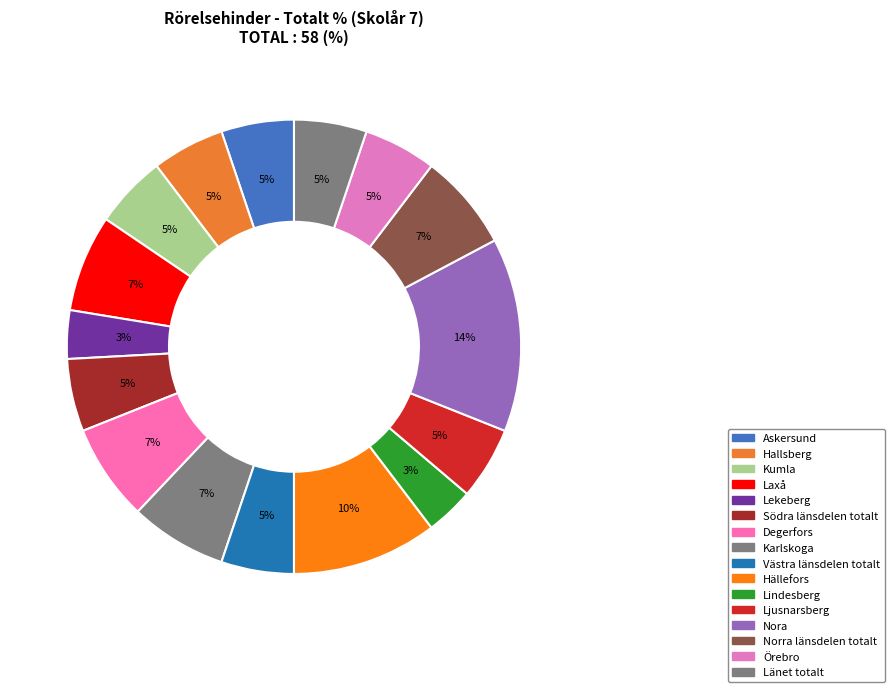

Which category has the smallest portion of the pie?

Lekeberg